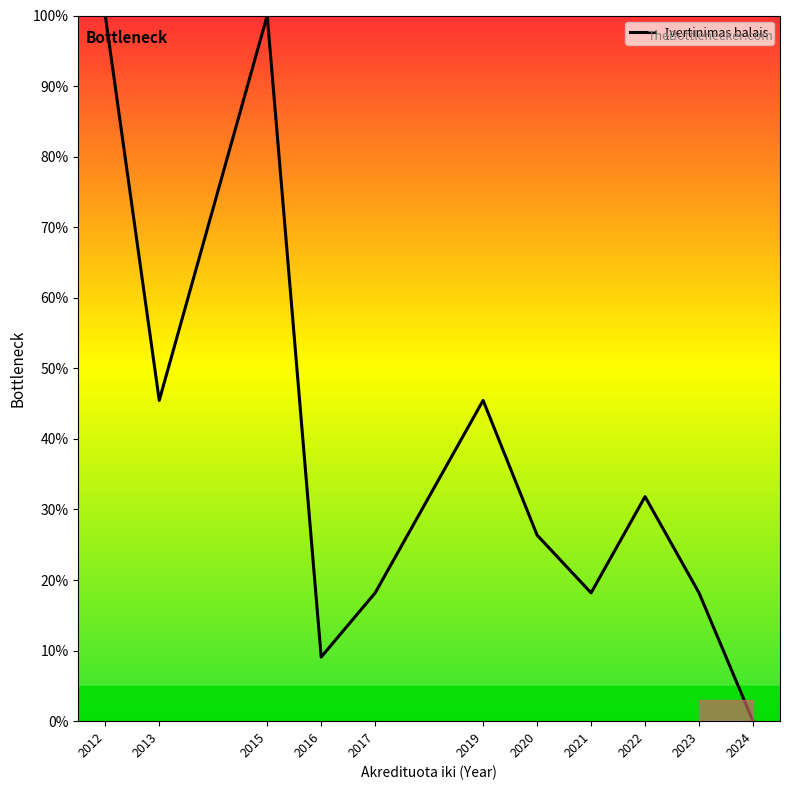

What is the change in value from 2013 to 2022?

-13.6